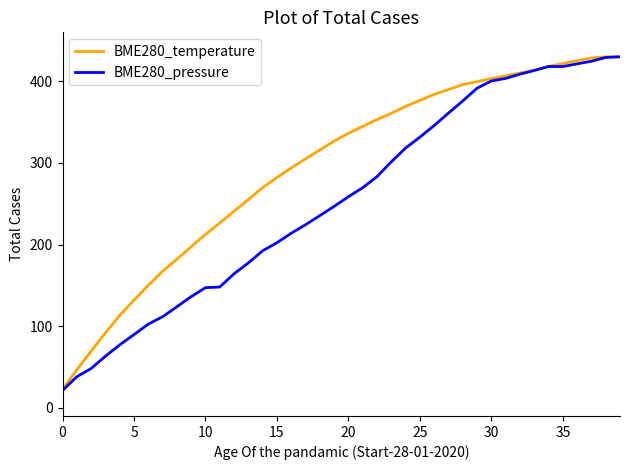

What are all the series names shown in the legend?

BME280_temperature, BME280_pressure